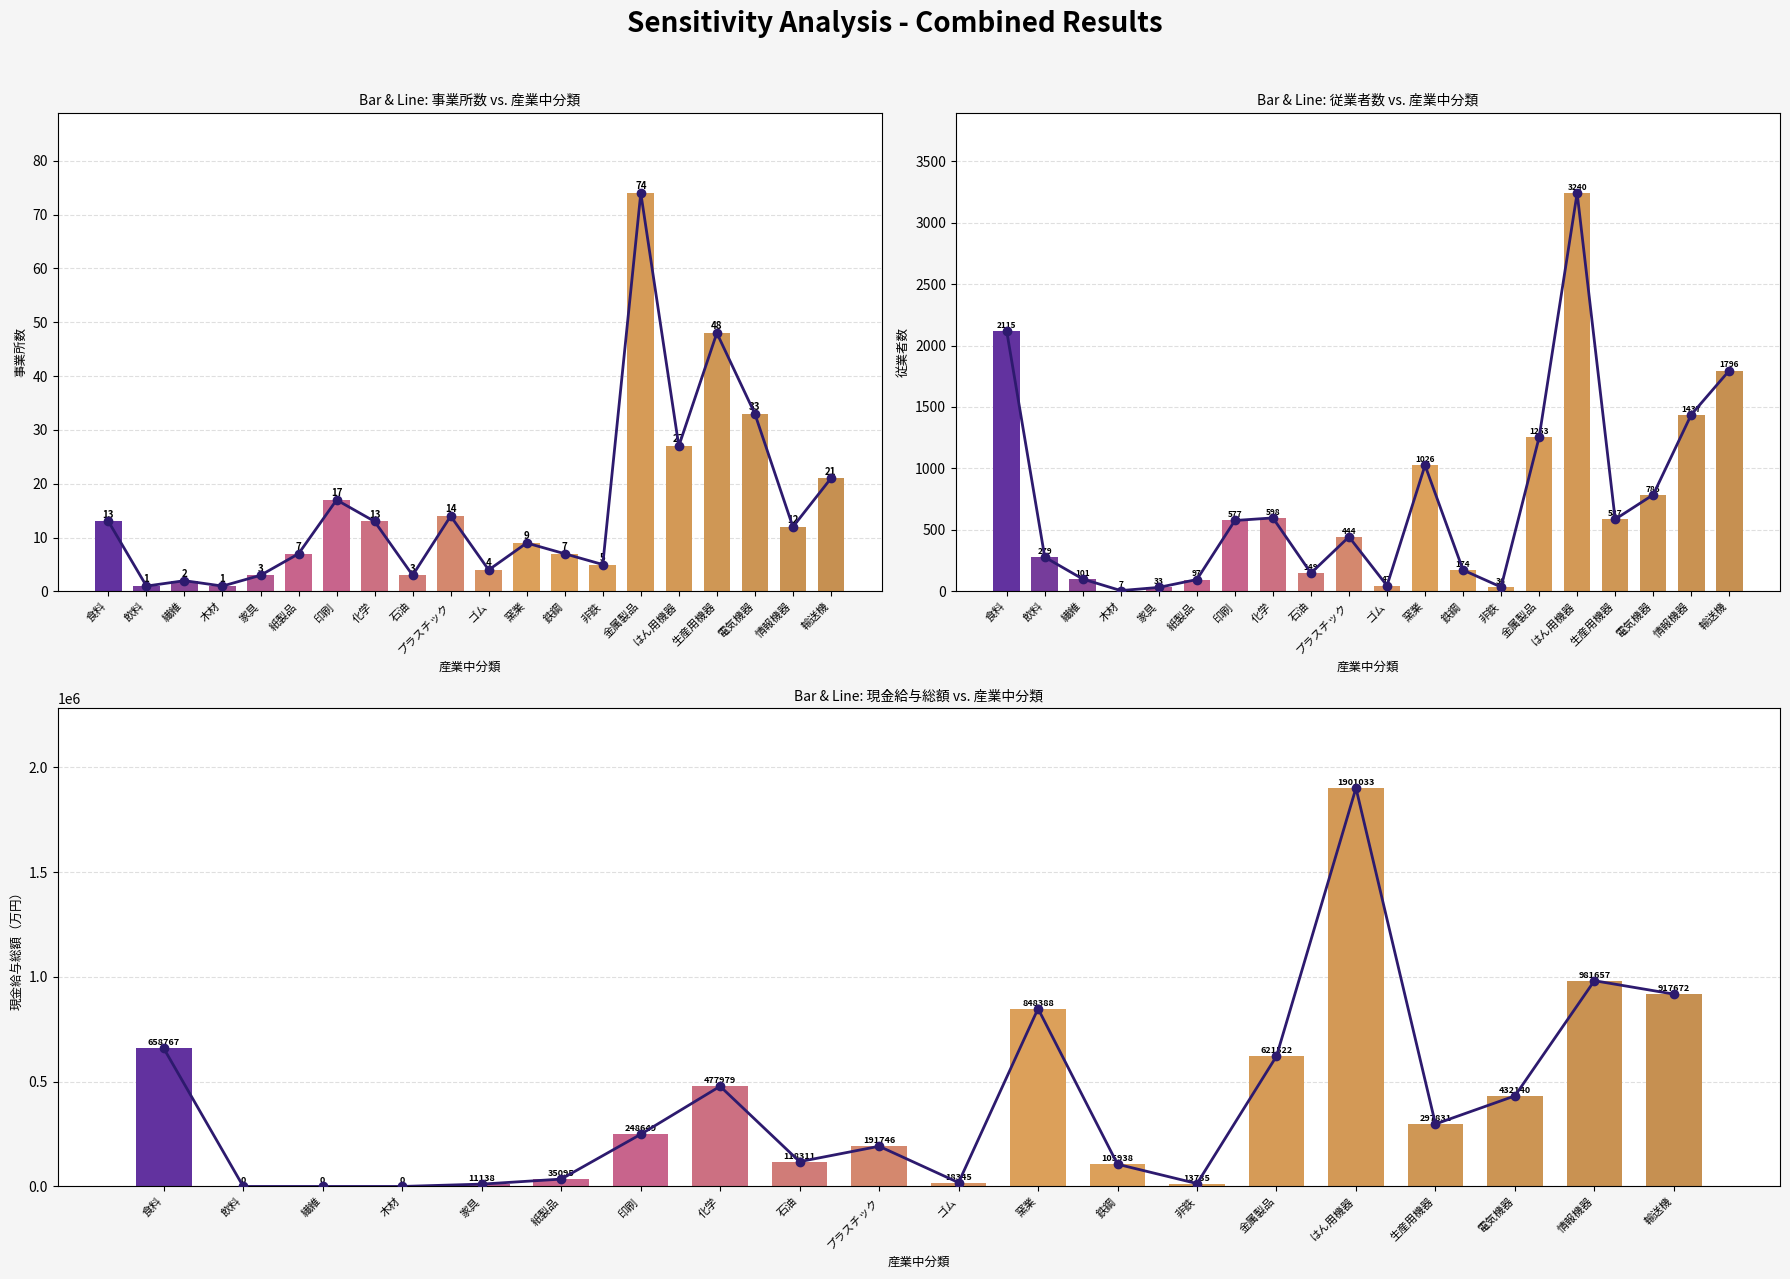

Rank the categories by 現金給与総額 value from highest to lowest.

はん用機器, 情報機器, 輸送機, 窯業, 食料, 金属製品, 化学, 電気機器, 生産用機器, 印刷, プラスチック, 石油, 鉄鋼, 紙製品, ゴム, 非鉄, 家具, 飲料, 繊維, 木材